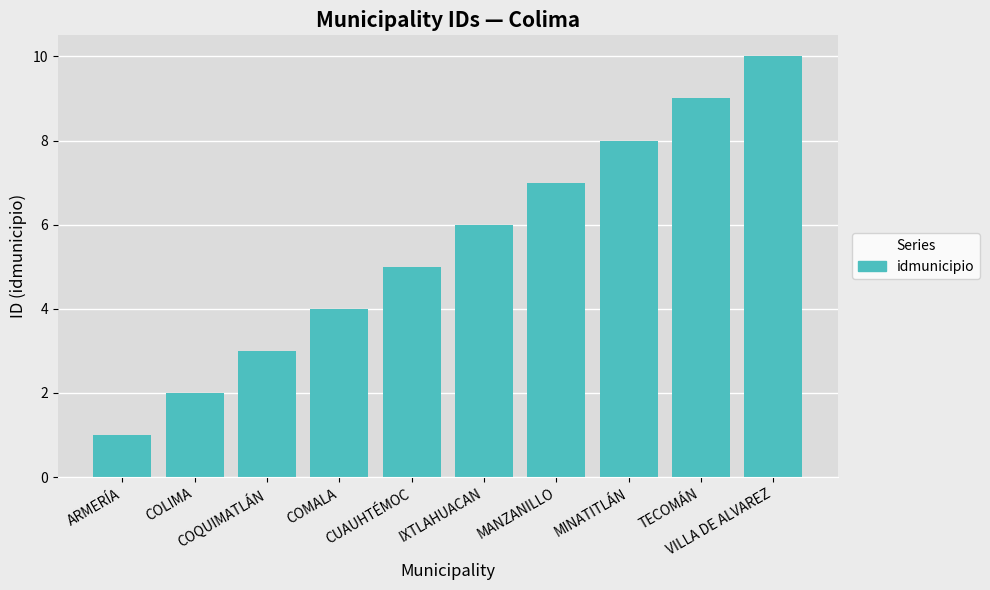

Reading left to right, transcribe all the data shown in this chart.

ARMERÍA=1	COLIMA=2	COQUIMATLÁN=3	COMALA=4	CUAUHTÉMOC=5	IXTLAHUACAN=6	MANZANILLO=7	MINATITLÁN=8	TECOMÁN=9	VILLA DE ALVAREZ=10